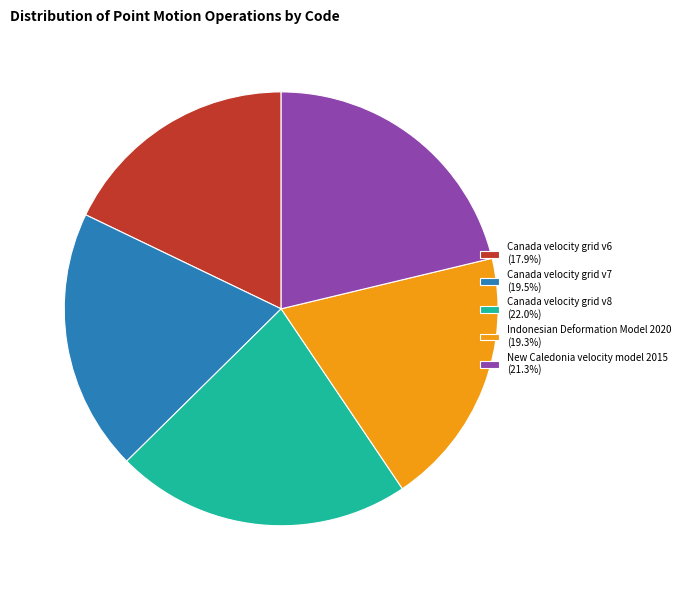

Is the sum of Canada velocity grid v8 (22.0%) and Canada velocity grid v7 (19.5%) greater than half?

No